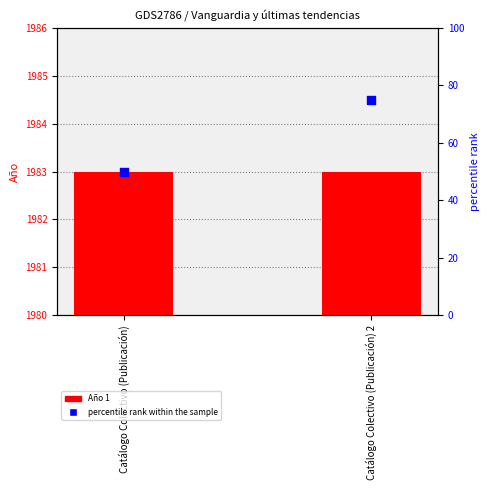

Is the value of Año 1 at Catálogo Colectivo (Publicación) greater than the value of percentile rank within the sample at Catálogo Colectivo (Publicación)?

Yes